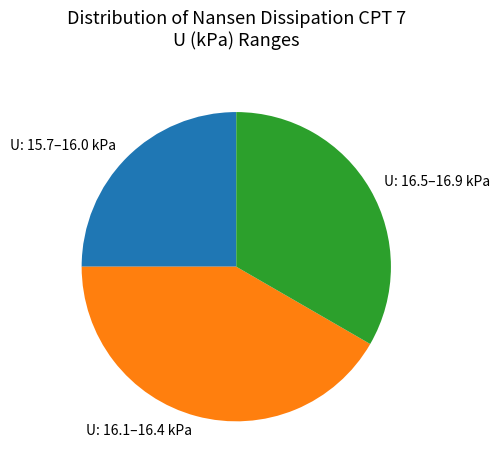

Rank the categories by value from lowest to highest.

U: 15.7–16.0 kPa, U: 16.5–16.9 kPa, U: 16.1–16.4 kPa